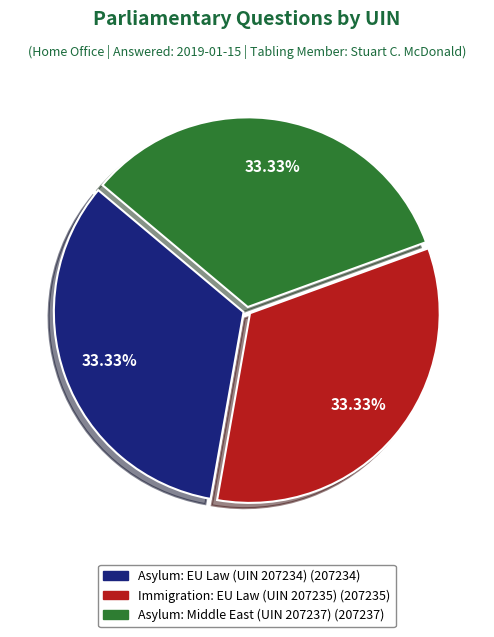

To the nearest percent, what is the combined percentage of Asylum: Middle East (UIN 207237) and Asylum: EU Law (UIN 207234)?

67%